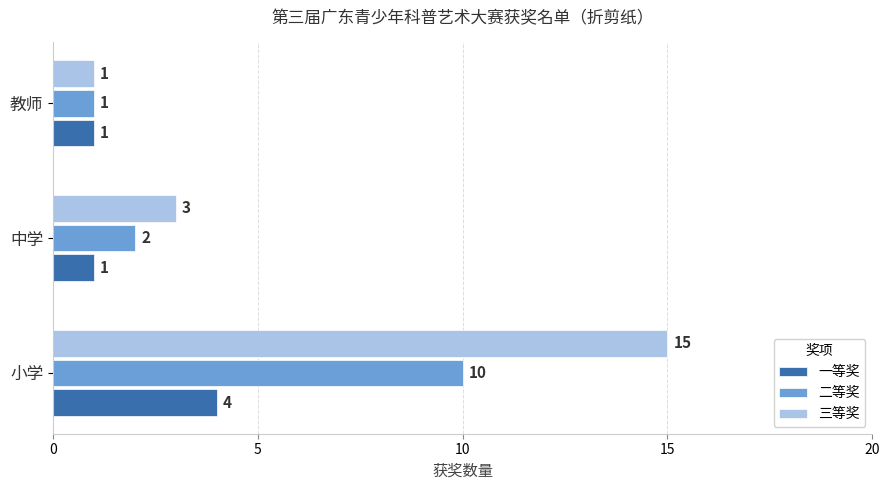

Which series changed the most between 中学 and 教师?

三等奖